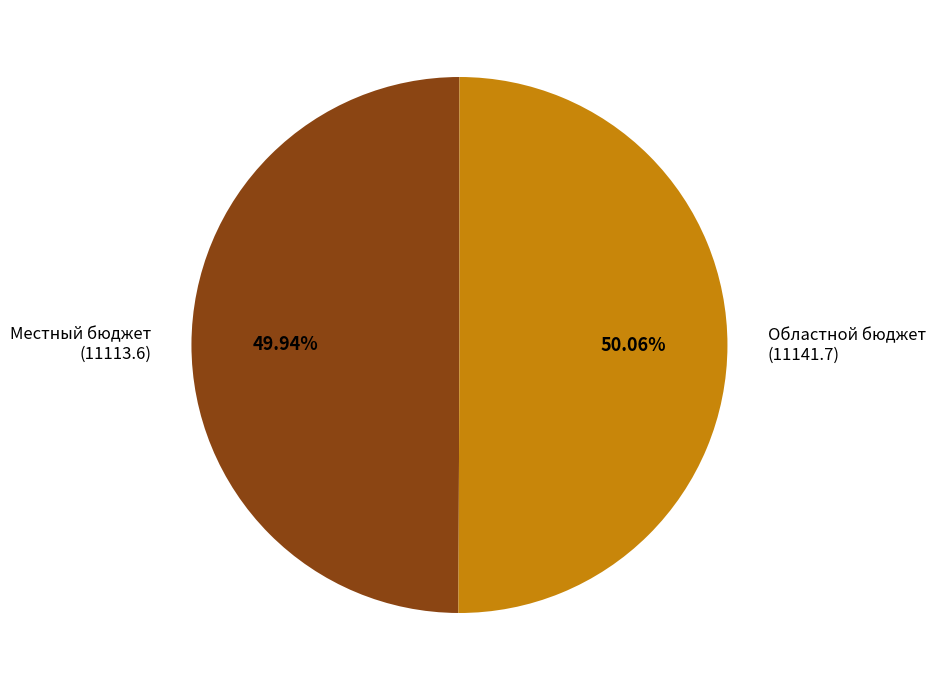

How many segments does this pie chart have?

2